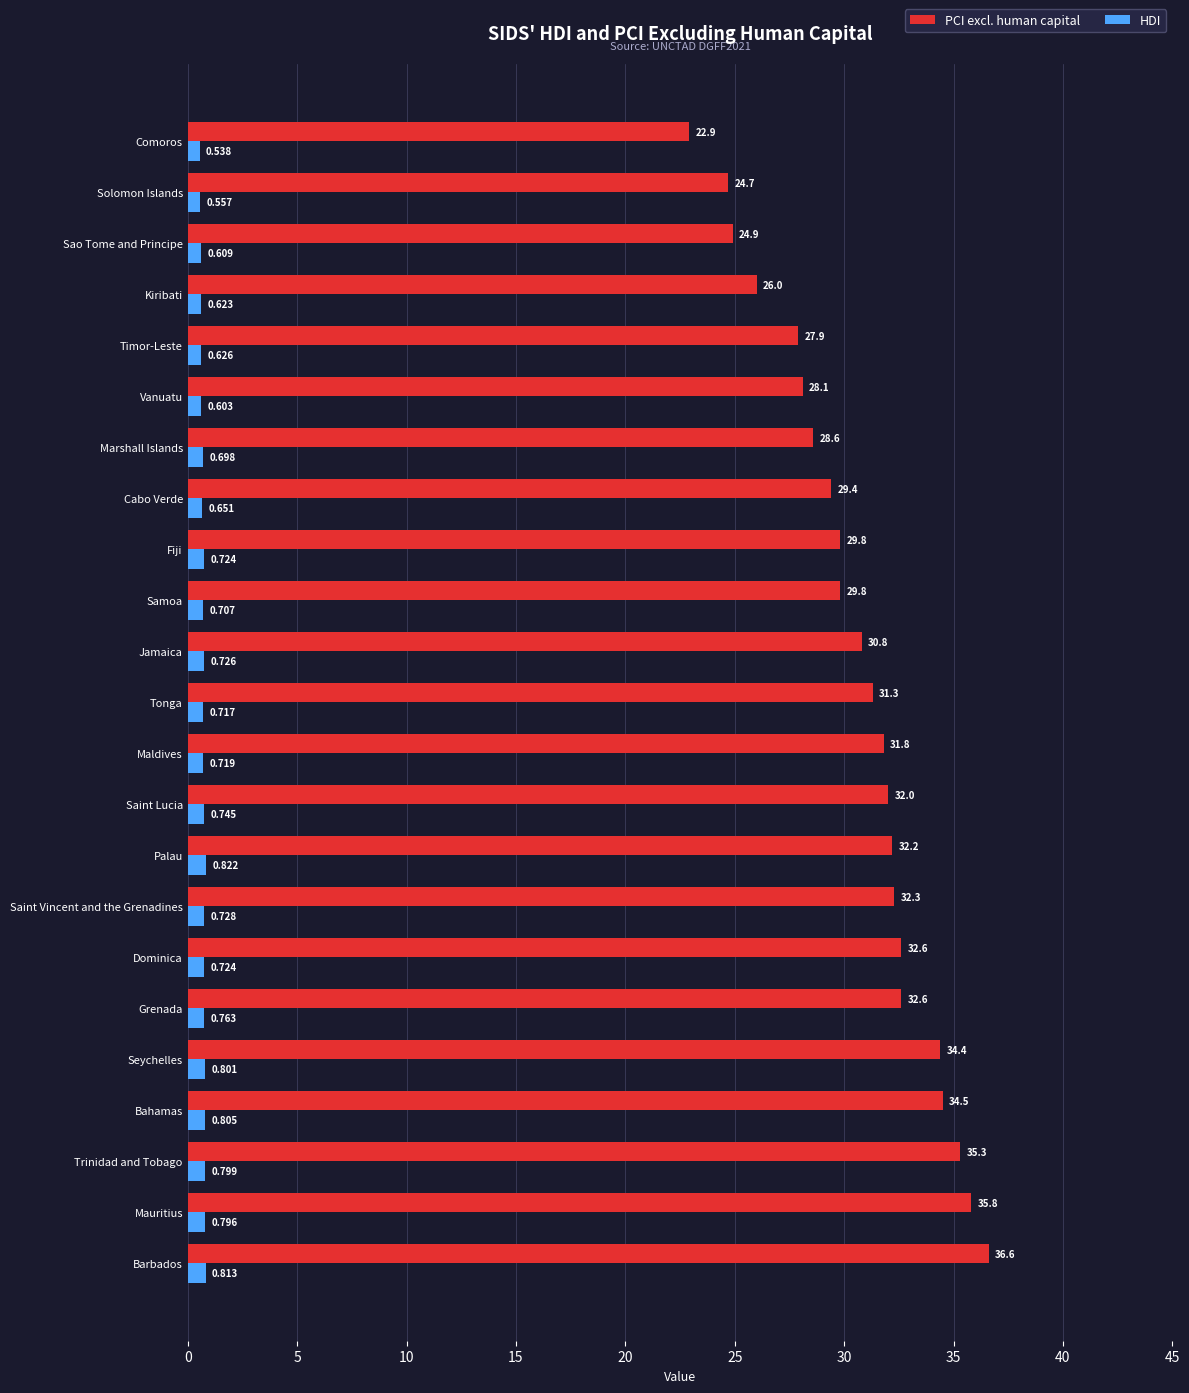

Count the HDI values in the range 0 to 1.

23